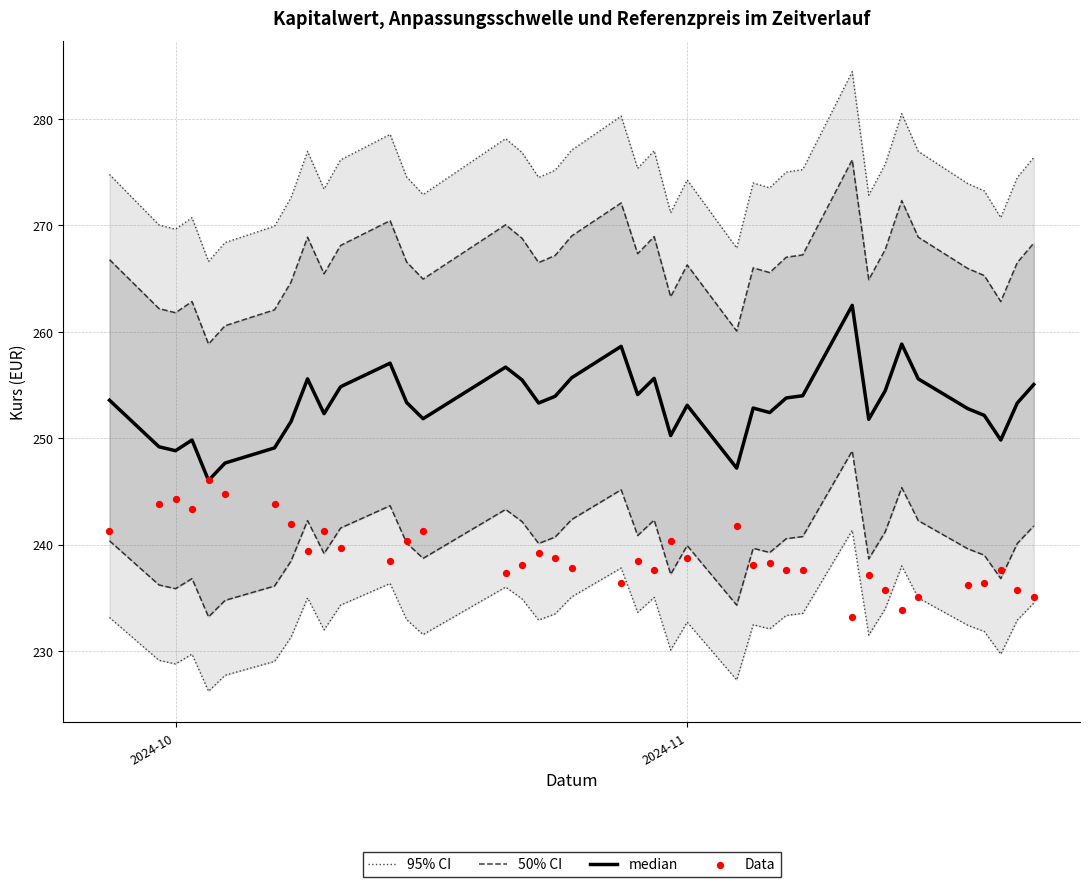

What are all the series names shown in the legend?

95% CI, 50% CI, median, Data